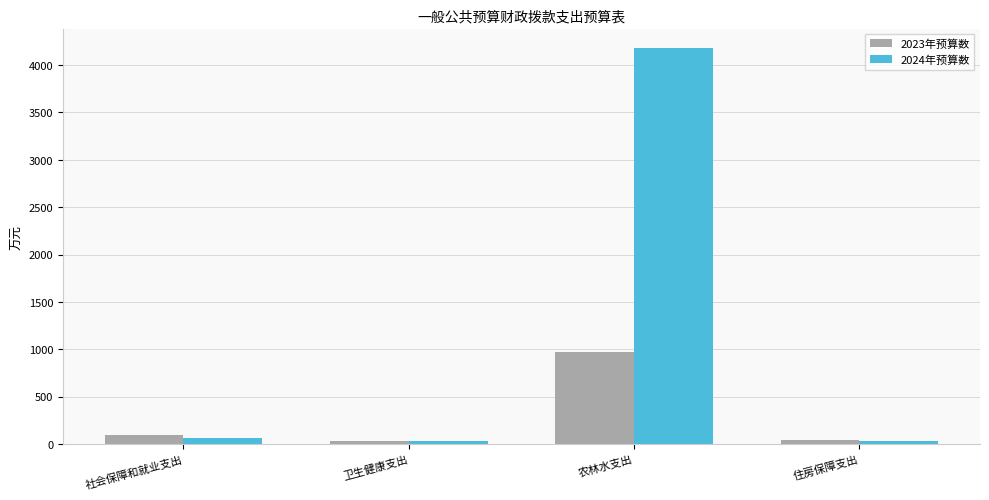

Which series has the widest spread of values?

2024年预算数